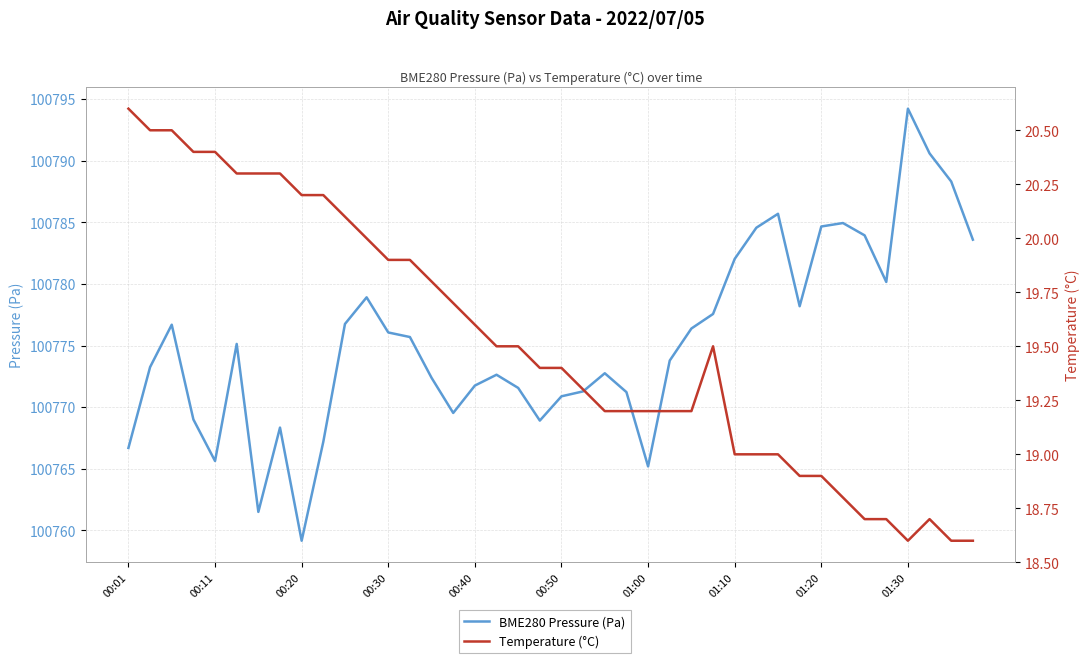

How many interior local valleys does the BME280 Pressure (Pa) series have?

8